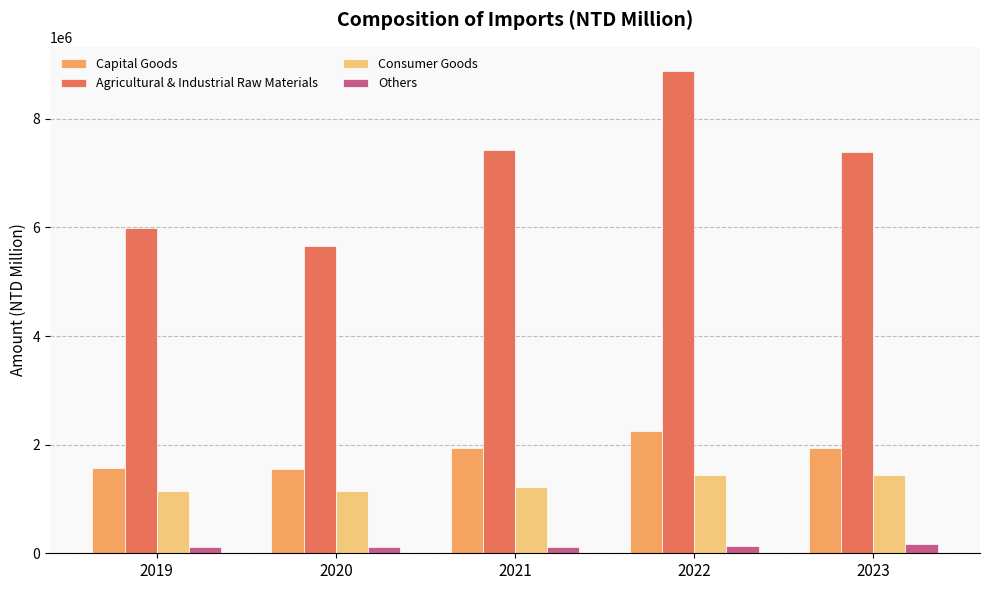

What is the difference between the maximum and minimum values in the Consumer Goods series?

309127